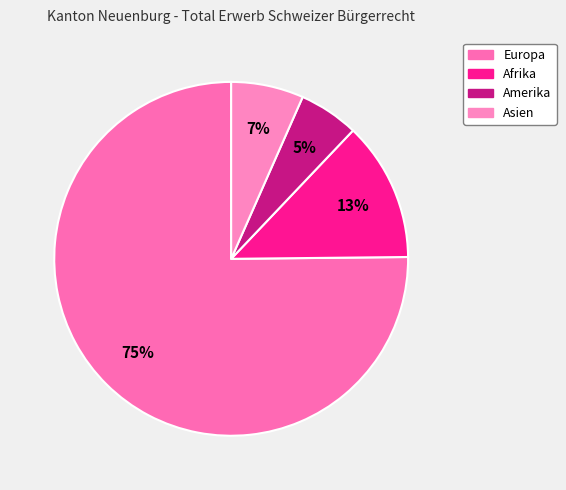

What percentage is the Europa slice, to the nearest percent?

75%